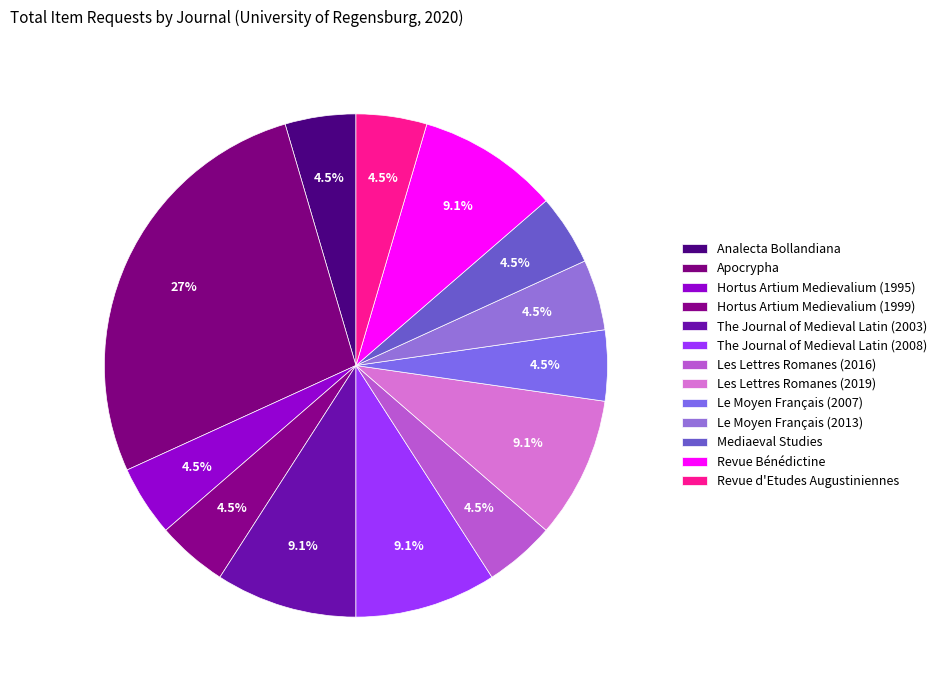

What is the smallest slice in the pie chart?

Analecta Bollandiana